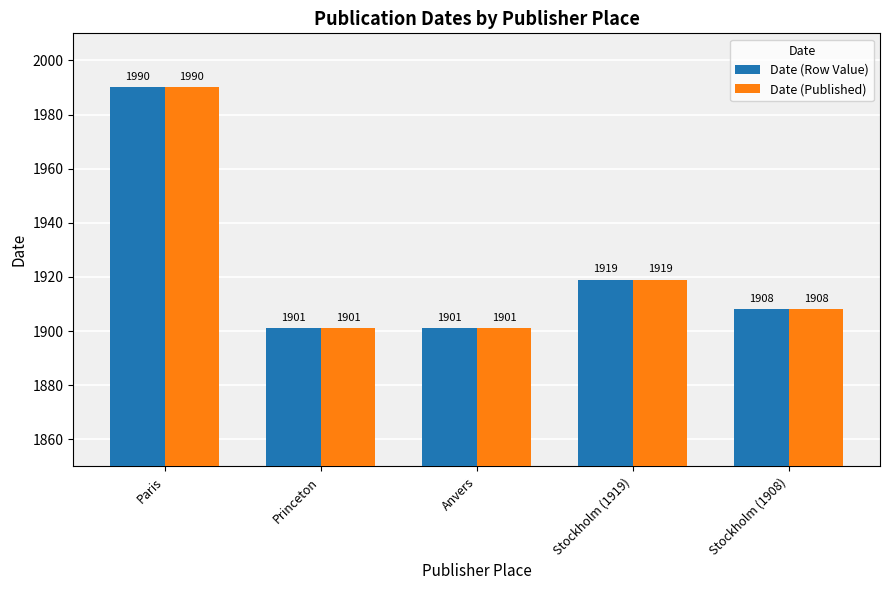

How many data points in Date (Row Value) are less than 1908?

2